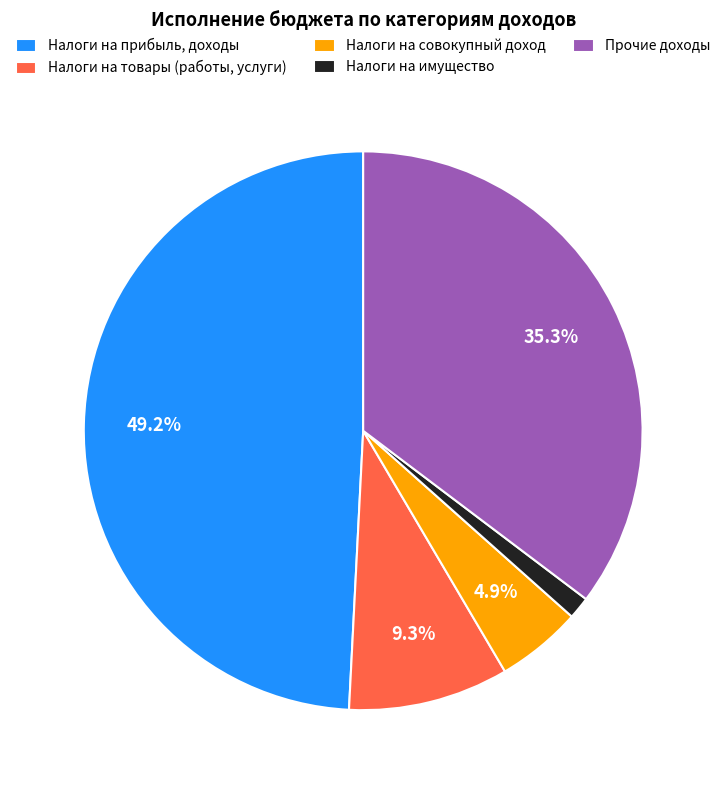

Is there any slice that represents more than half of the pie?

No